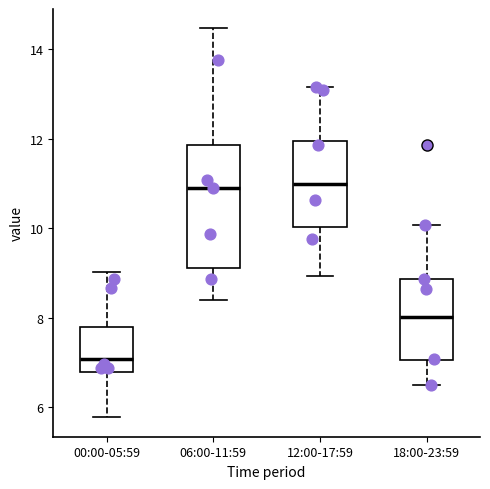

Where does the upper whisker of the box for 12:00-17:59 end on the y-axis? The values are not printed on the chart, so give them approximately, as read against the axis.

13.2